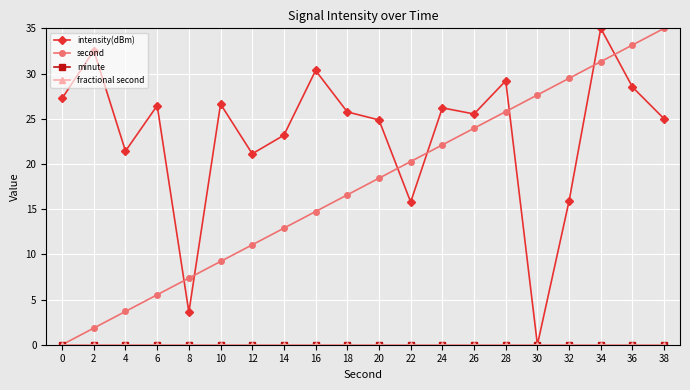

Is this an area chart (filled region under the line)?

No